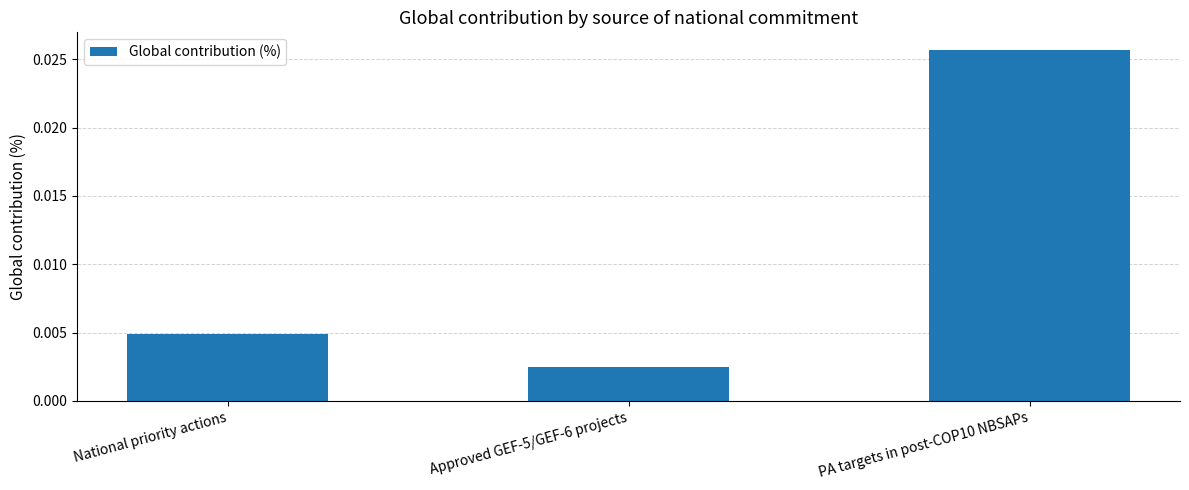

List the labels in order of value, smallest first.

Approved GEF-5/GEF-6 projects, National priority actions, PA targets in post-COP10 NBSAPs